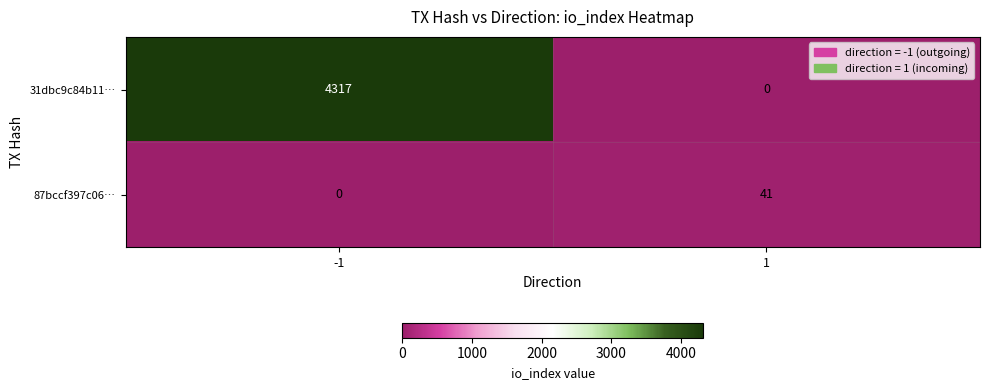

Is it true that 87bccf397c06… equals -15 at -1?

False